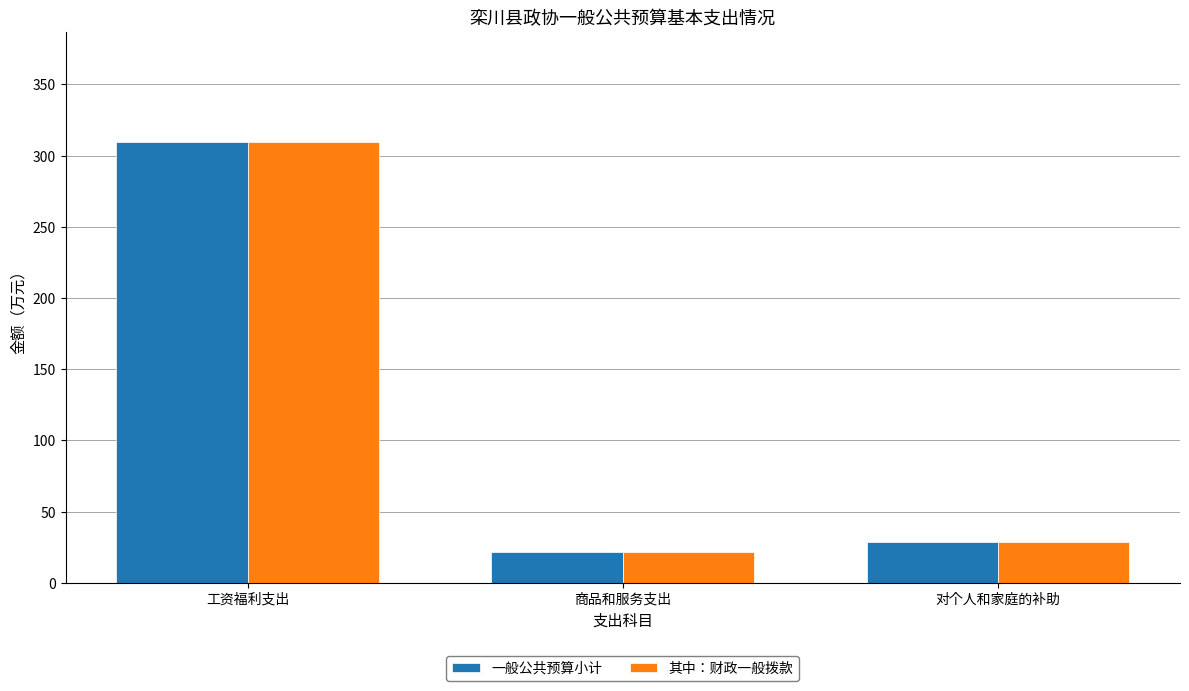

What is the label of the 2nd bar from the left?

商品和服务支出